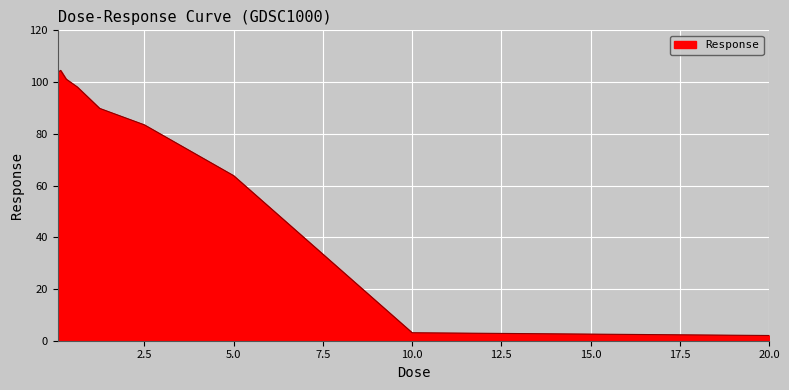

What is the difference between the maximum and minimum values?

102.5